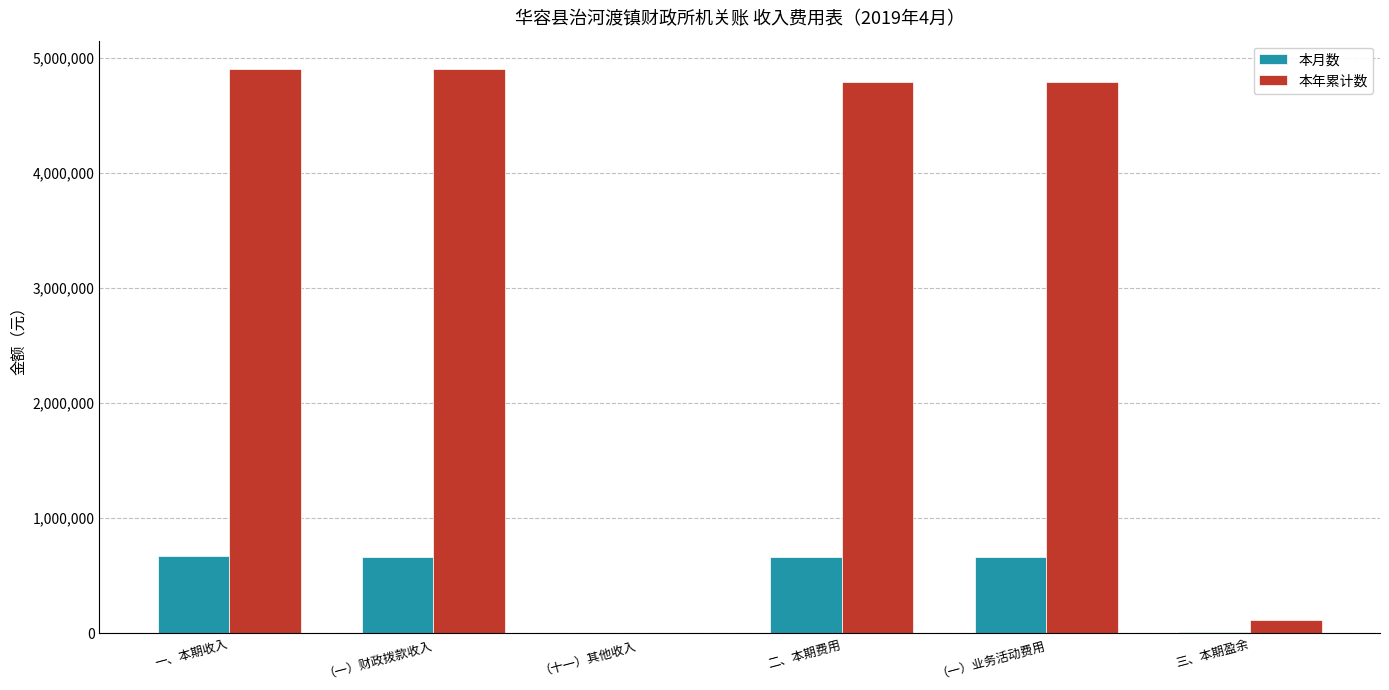

What is the maximum value for 本月数?

669764.6